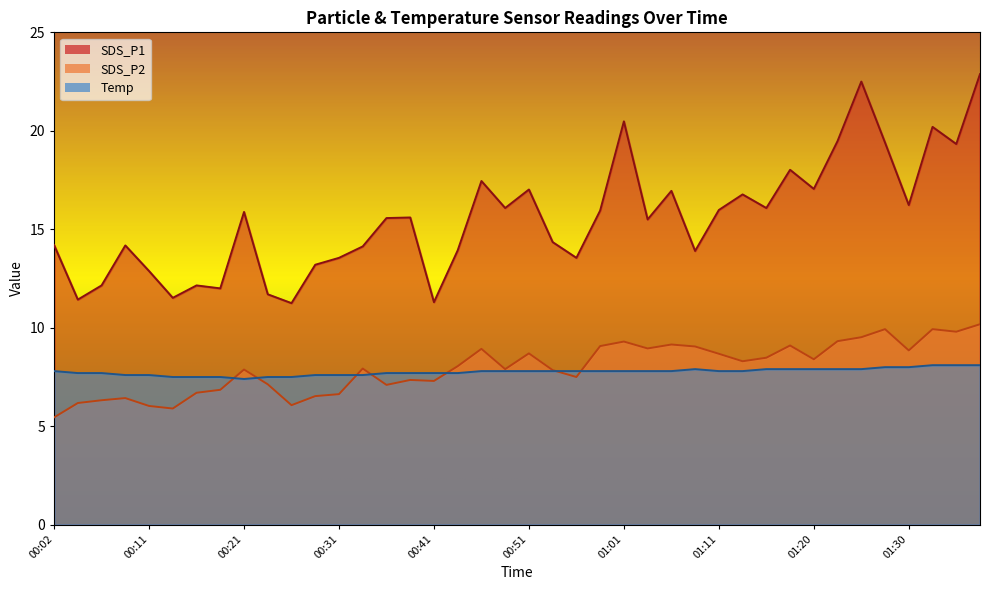

What is the label of the 32nd point from the right?

00:21